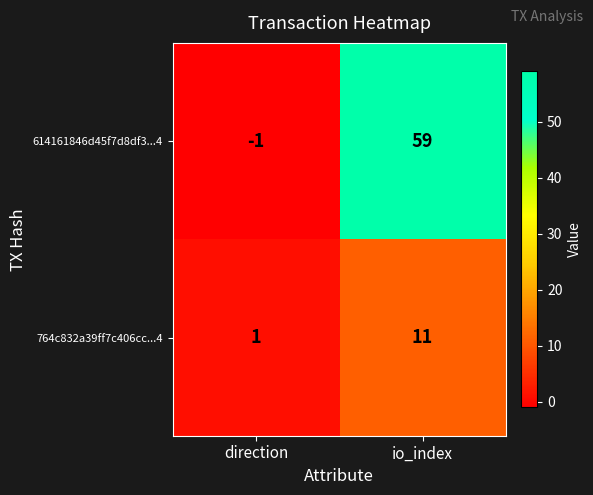

The value of 614161846d45f7d8df3...4 at io_index is 98. True or false?

False